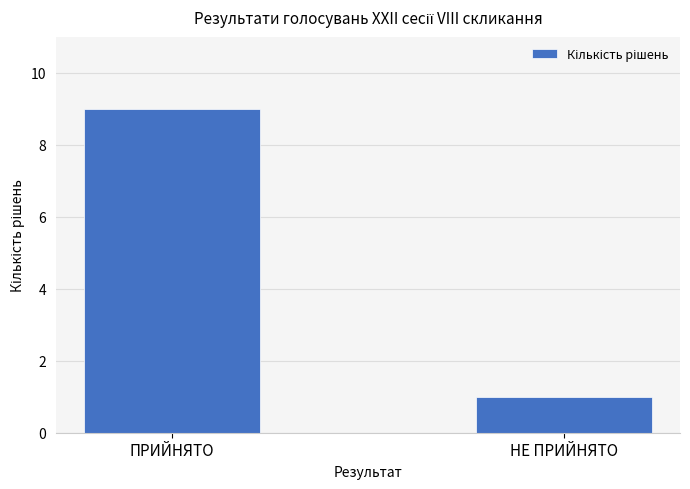

What is the maximum value shown in the chart?

9